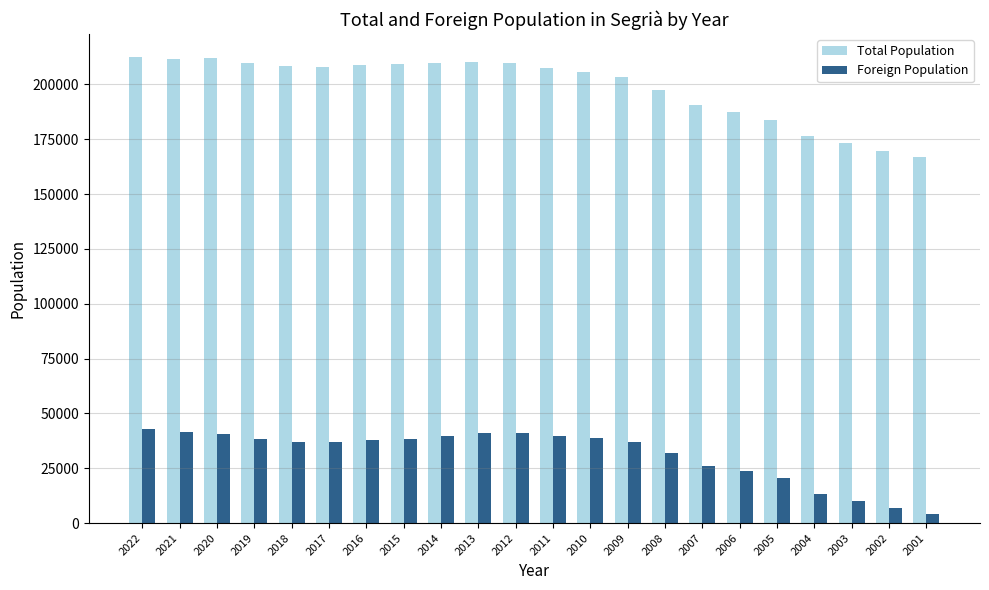

Between 2009 and 2004, which series saw the biggest shift?

Total Population